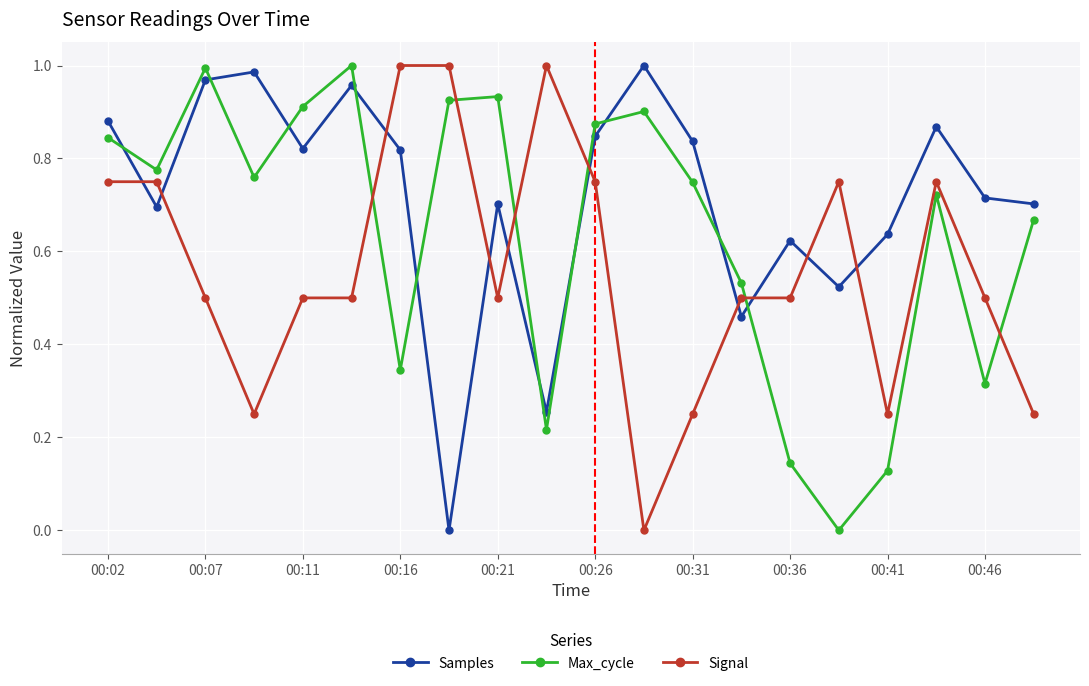

What is the sum of all Max_cycle values?

12.7